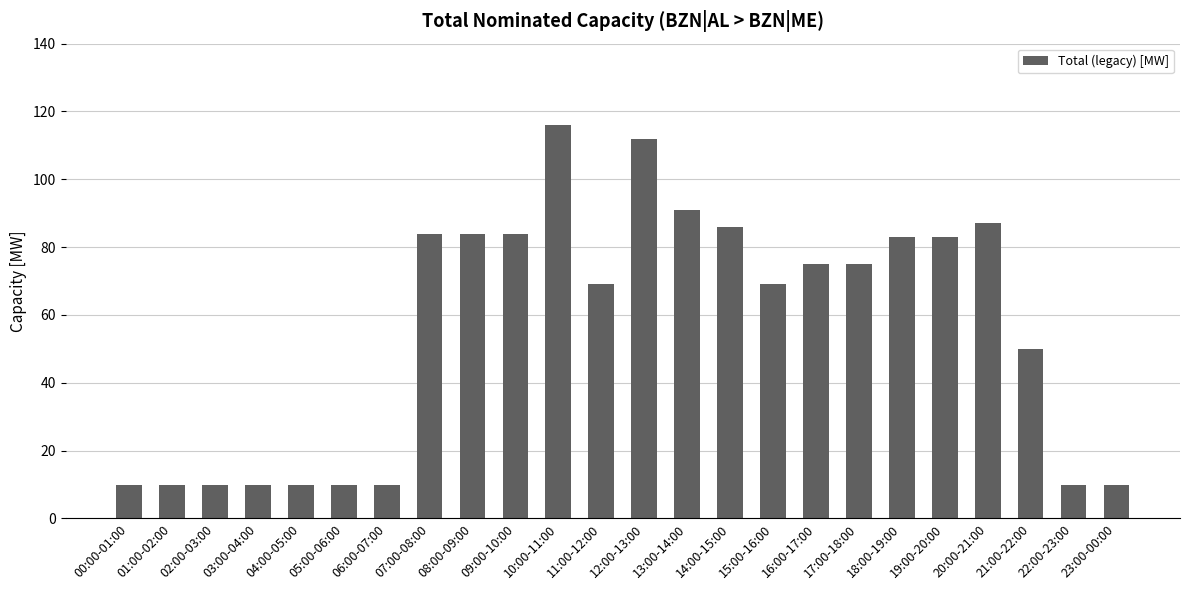

Count the number of data series in this chart.

1